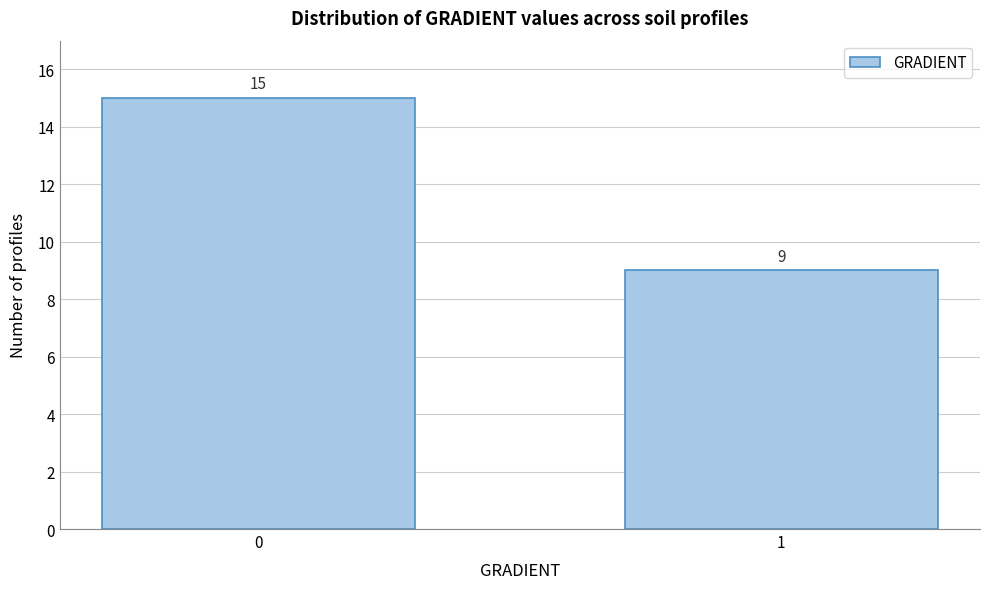

Reading right to left, extract all data points from this chart.

9	15